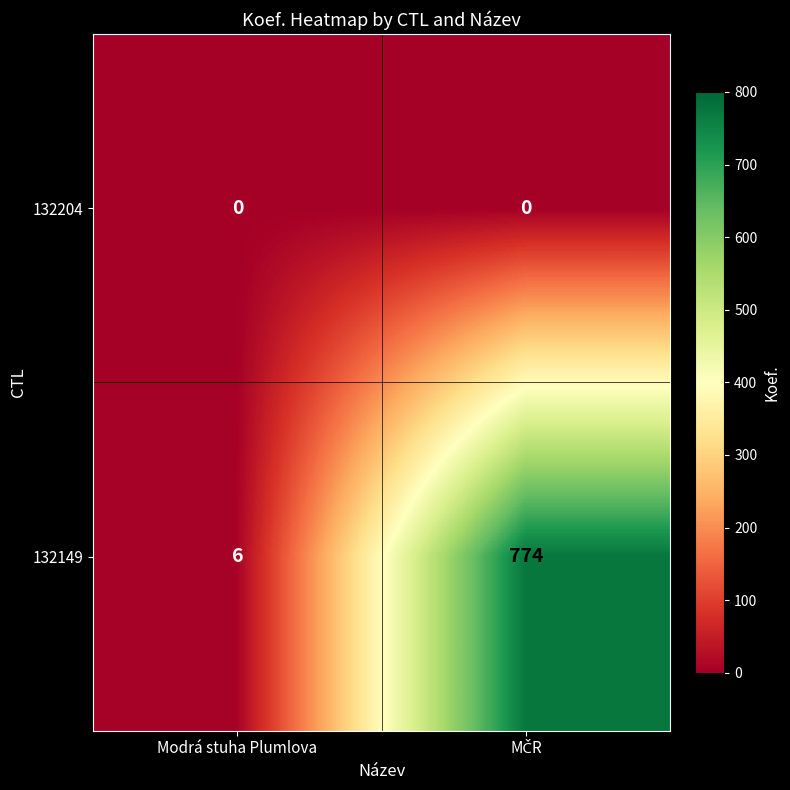

At which label is 132149 closest to 390?

Modrá stuha Plumlova